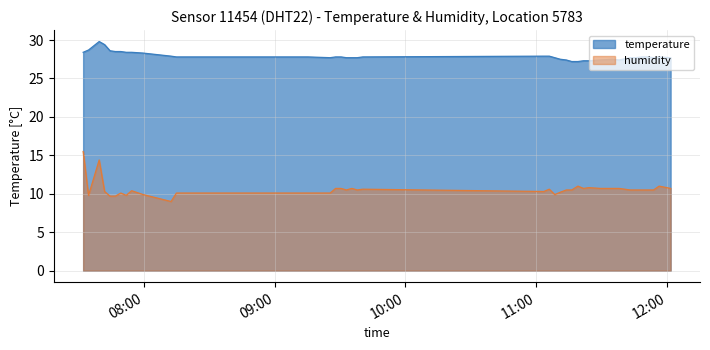

At which category is the sum across all series the highest?

2024-01-15T07:39:27